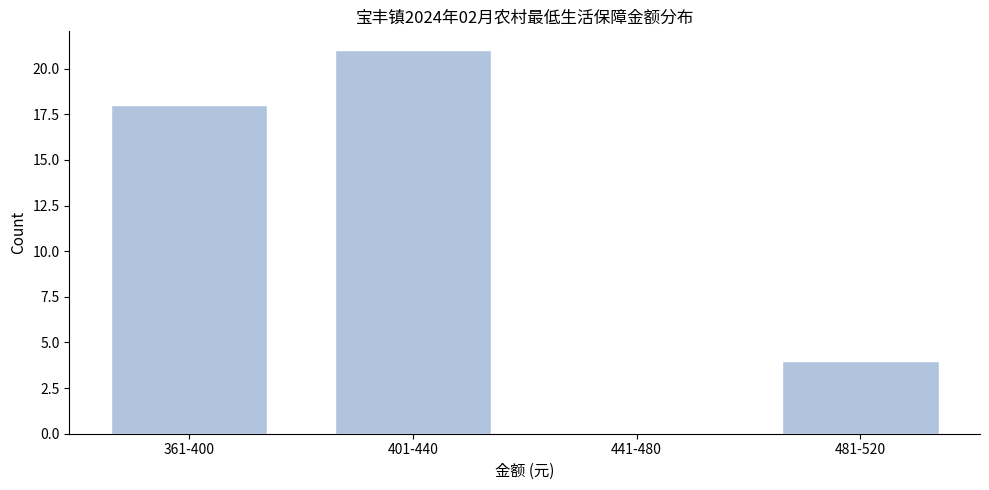

Reading left to right, extract all data points from this chart.

361-400=18	401-440=21	441-480=0	481-520=4